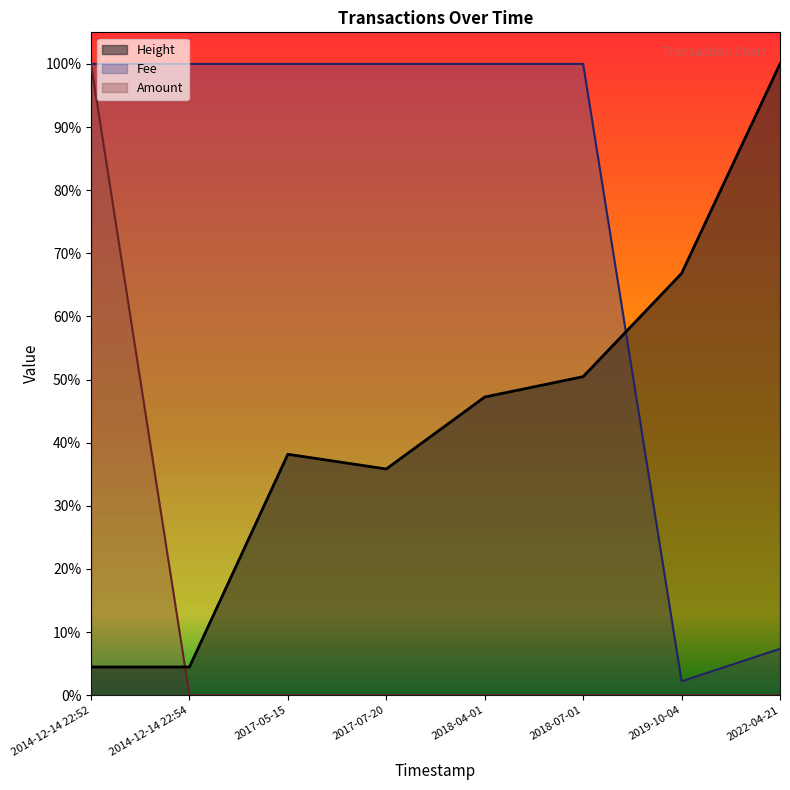

What is the value of the Fee point at the 3rd from the left?

1.0